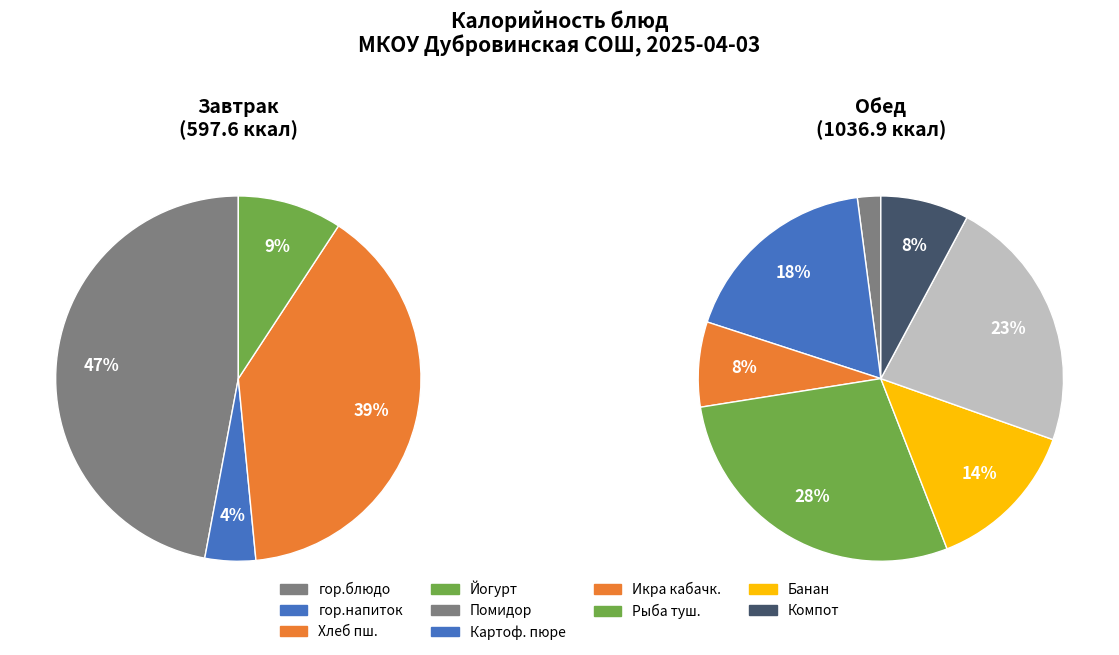

Is it true that Помидор в нарезке is 1% of the pie?

True